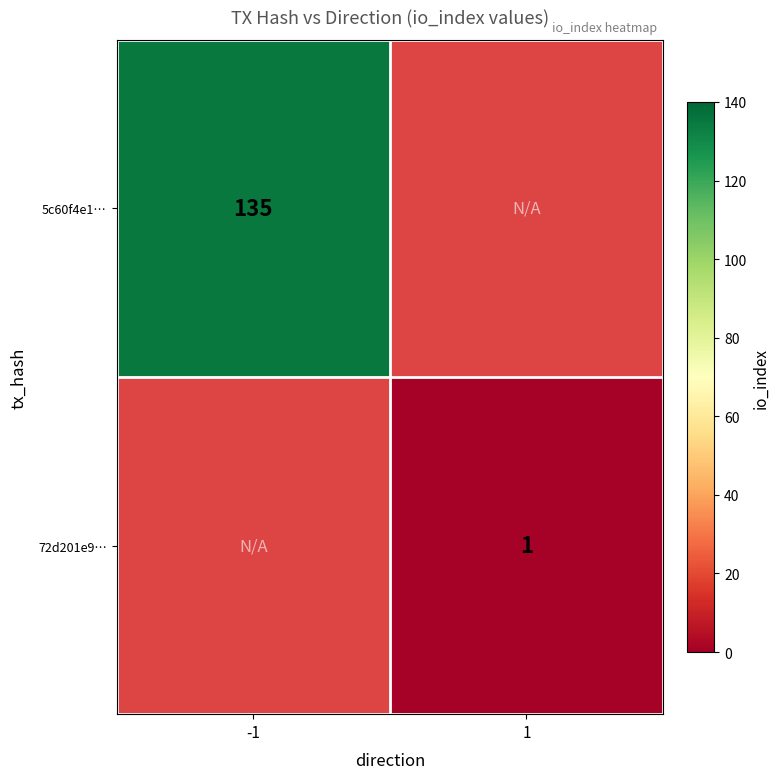

The value of 72d201e9… at 1 is 2. True or false?

False